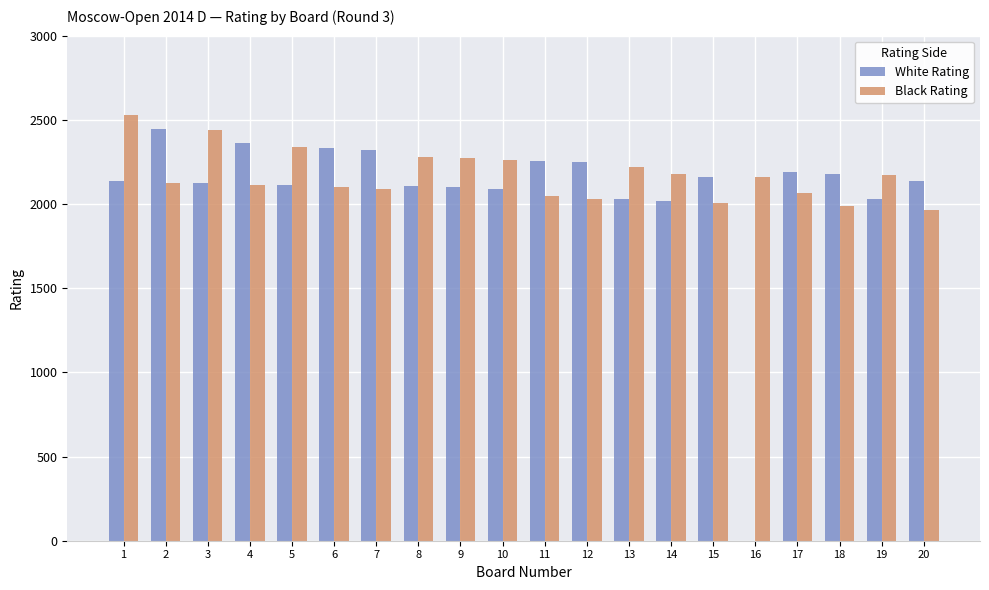

What is the sum of all Black Rating values?

43381